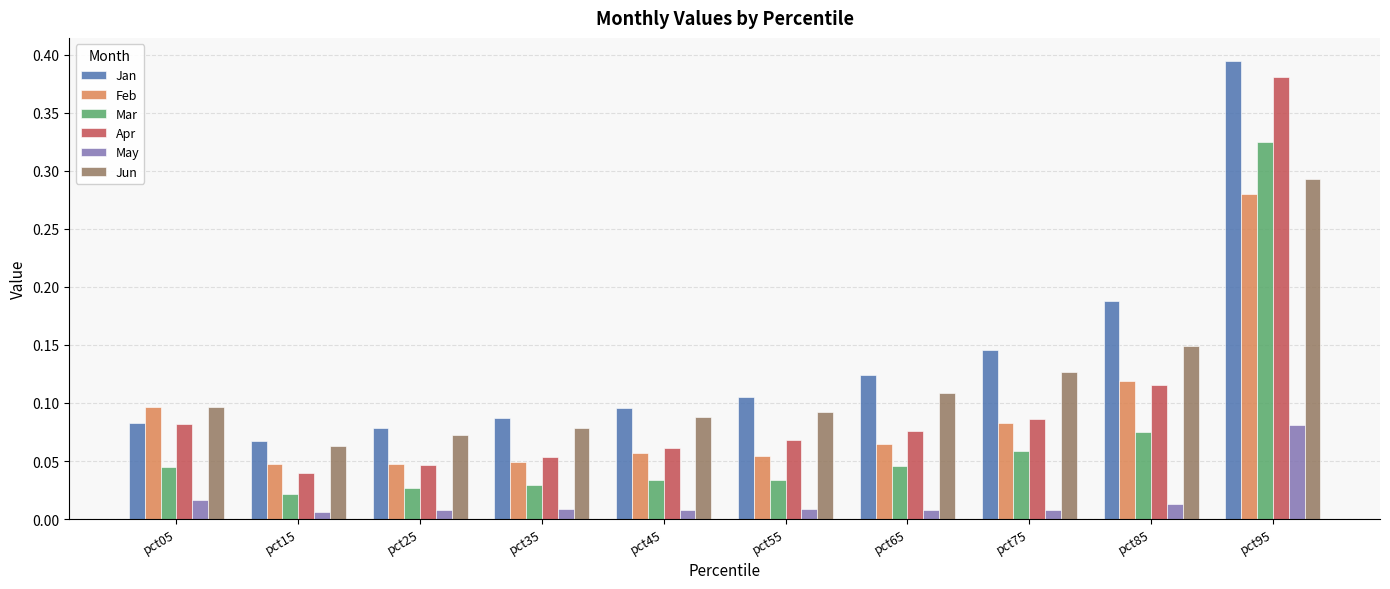

At which category is the sum across all series the highest?

pct95